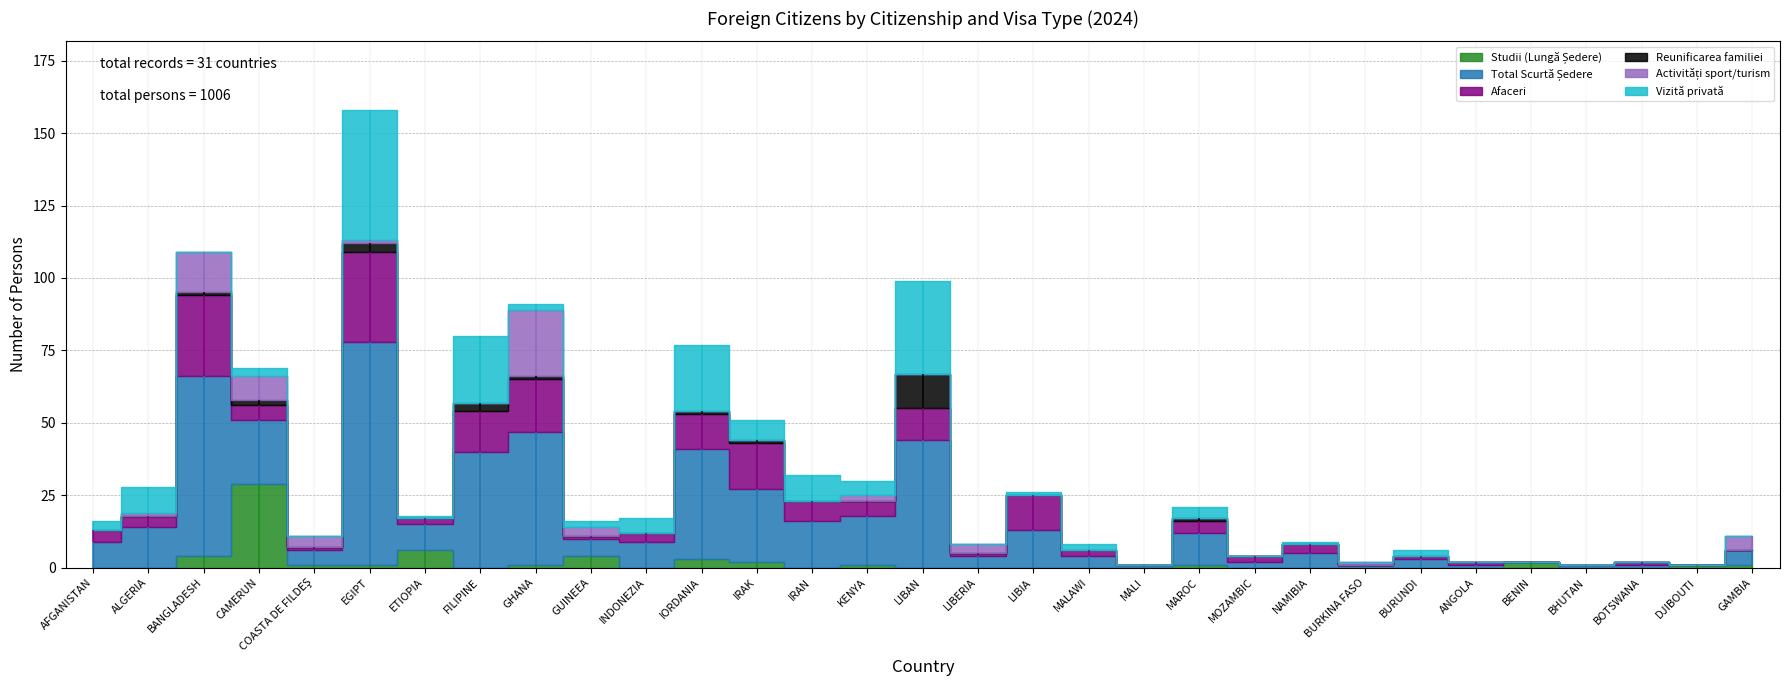

How many lines are shown in the chart?

6